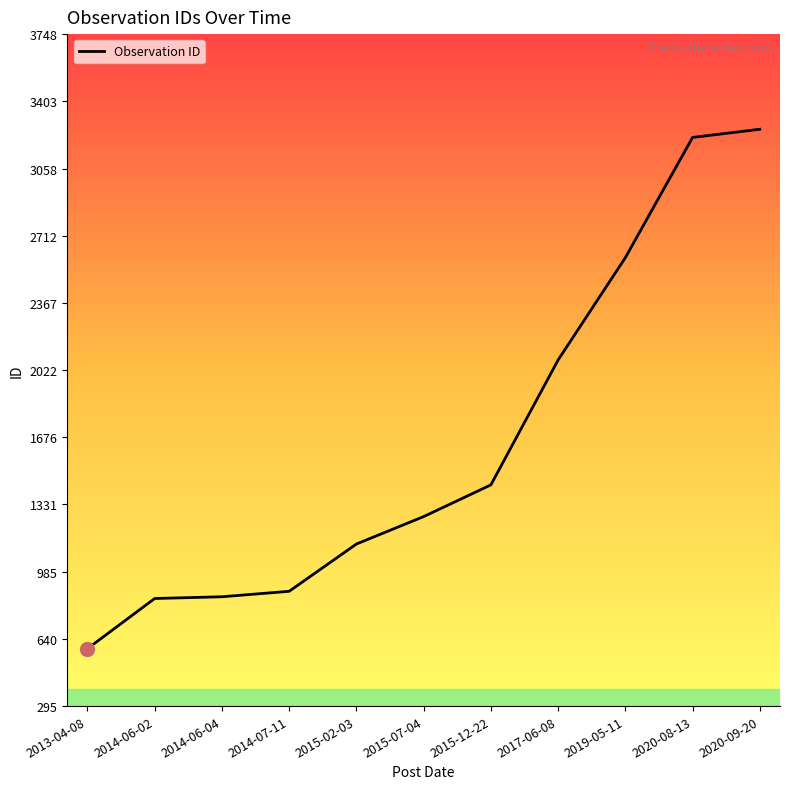

What is the difference between the values at 2015-02-03 and 2014-07-11?

243